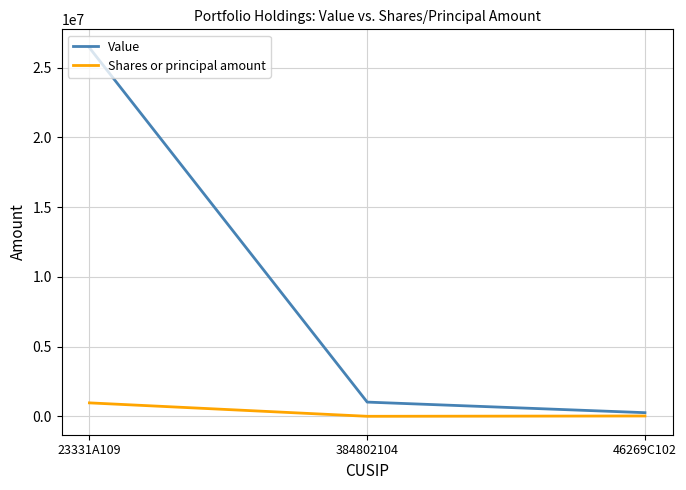

What is the approximate value of Value at 23331A109, to the nearest 50?

26417000